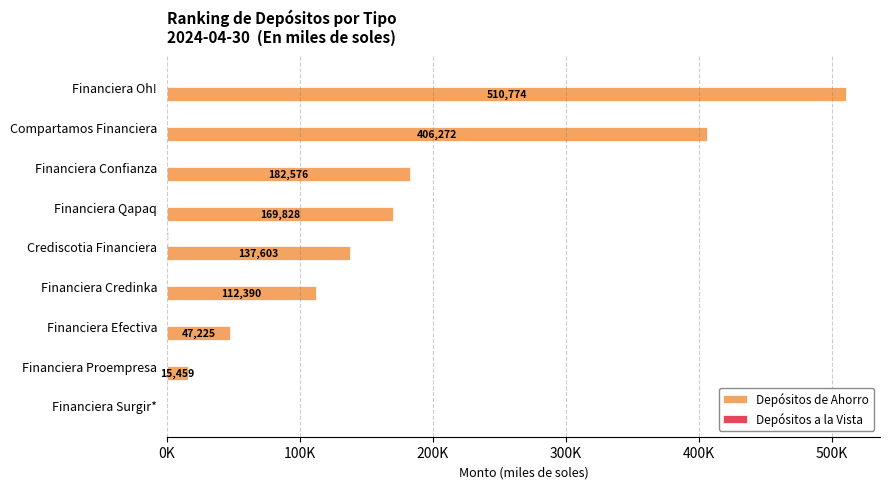

What is the sum of all Depósitos a la Vista values?

912.7